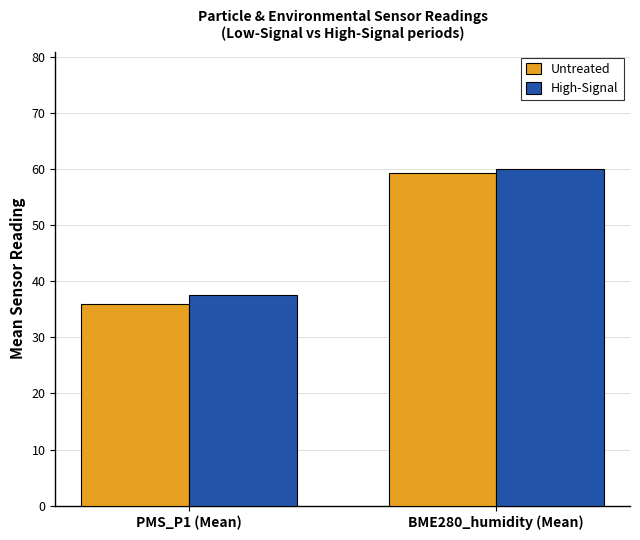

True or false: Untreated has a value of 56.5 at PMS_P1 (Mean).

False